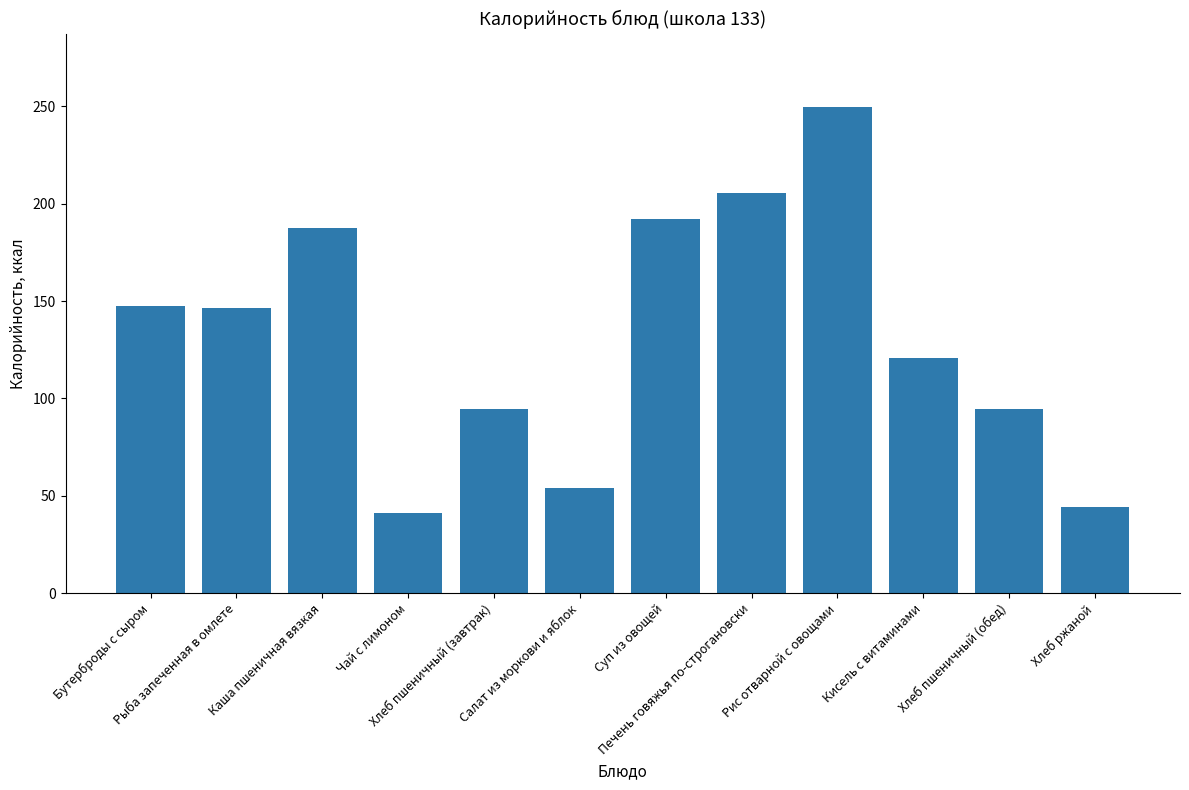

What is the smallest value displayed?

41.4